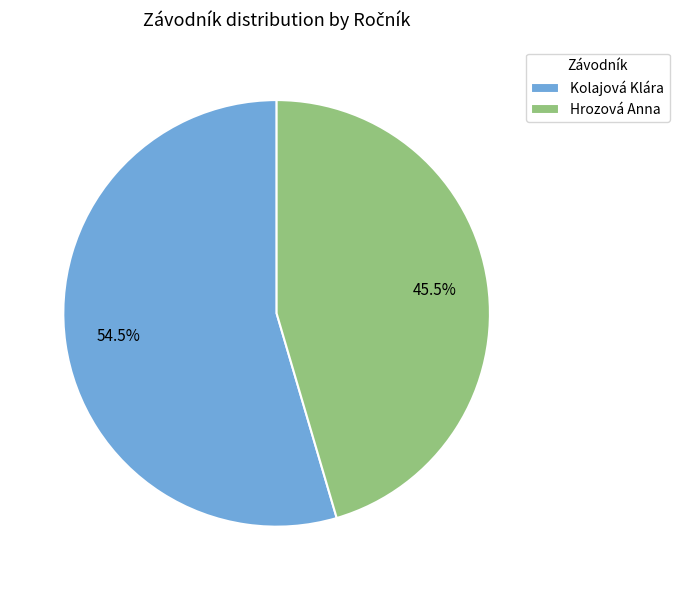

What portion of the pie excludes Hrozová Anna?

54.5%